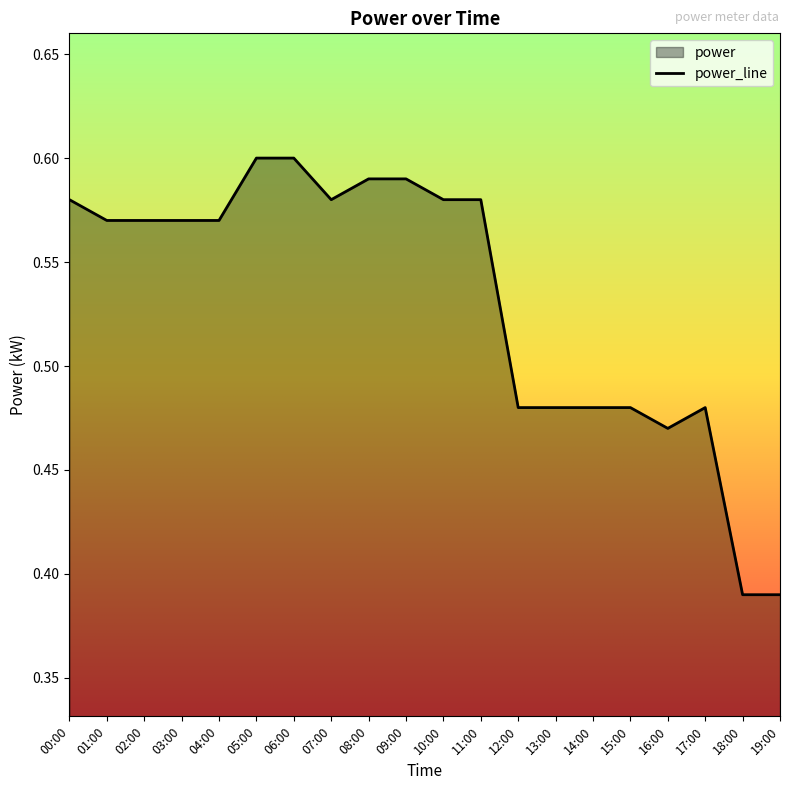

How many interior local valleys (lower than both neighbors) does the data have?

2